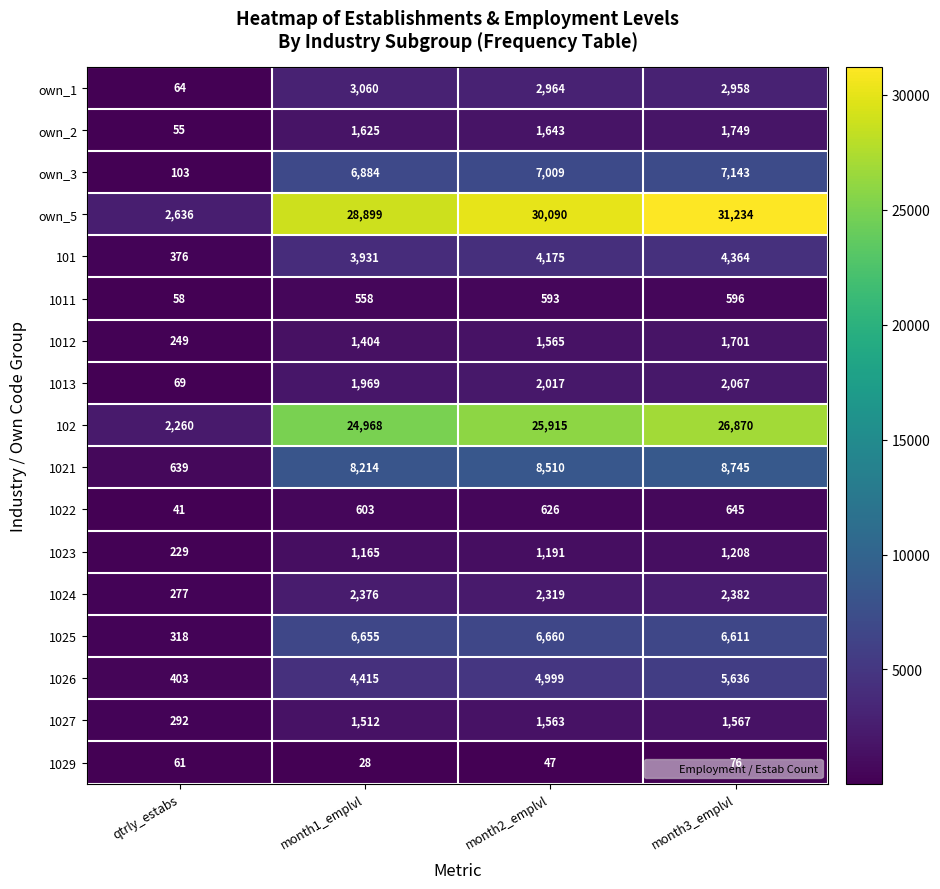

True or false: 1023 has a value of 229 at qtrly_estabs.

True